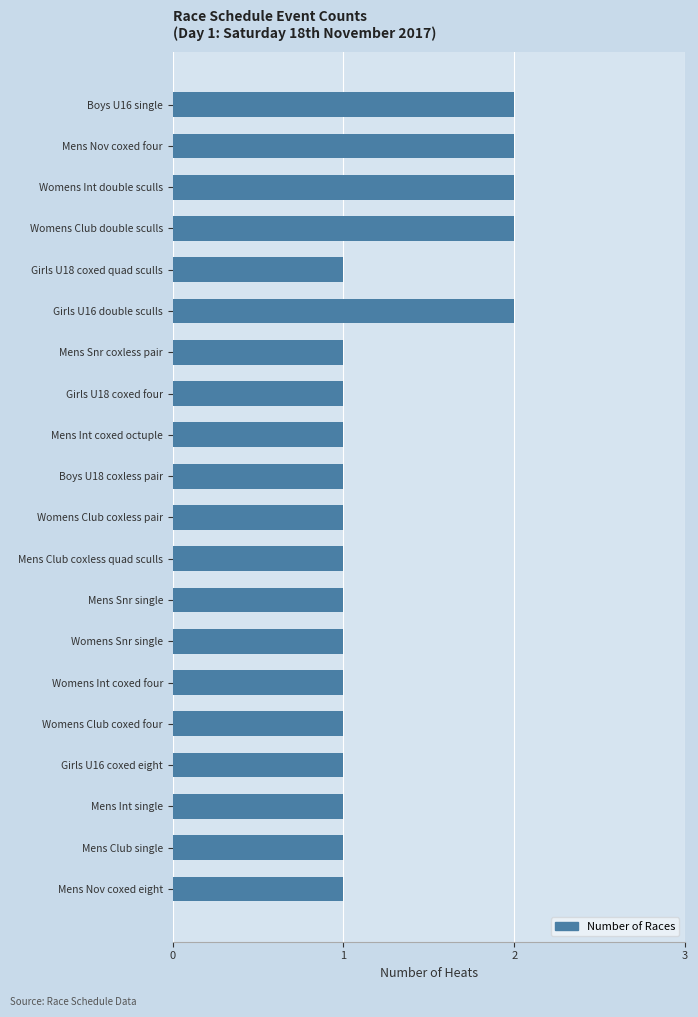

What is the sum of the values at Mens Snr coxless pair and Girls U16 double sculls?

3